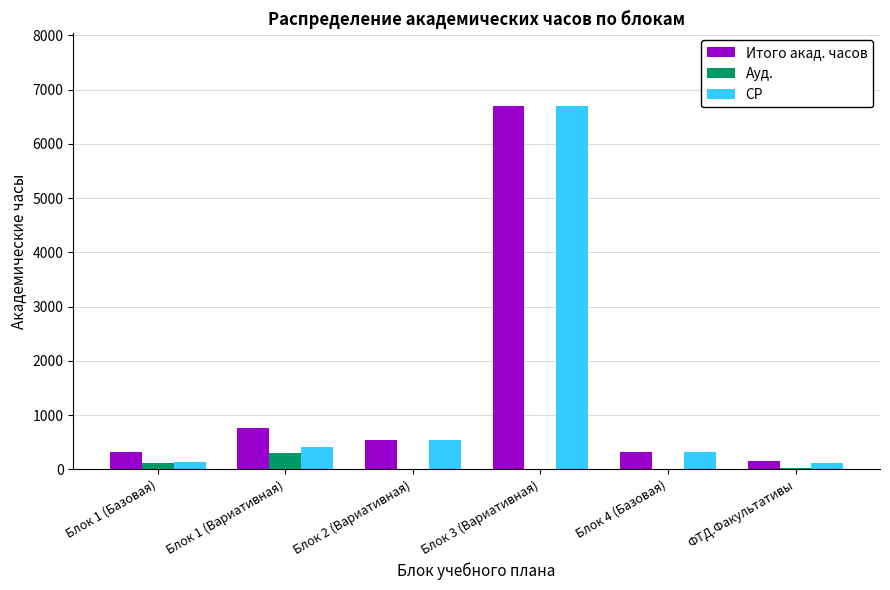

What is the highest value of the Ауд. series?

308